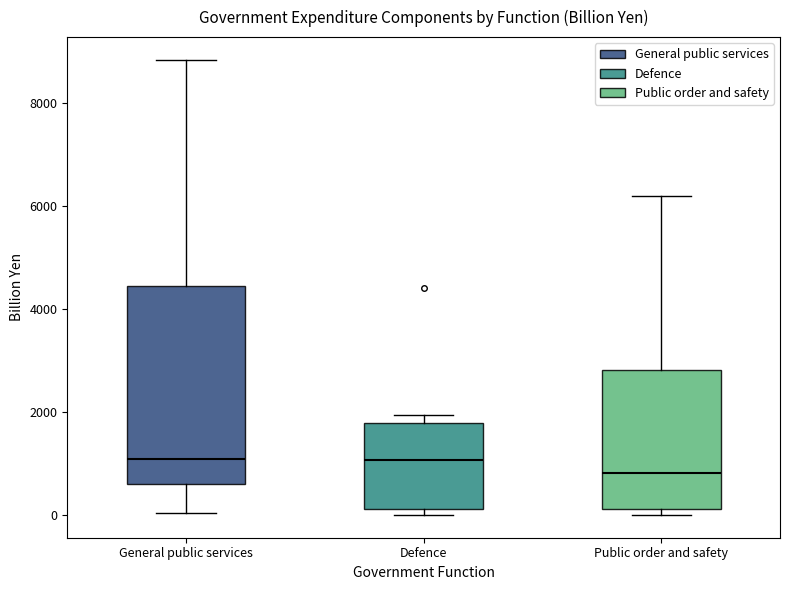

Where is the upper edge of the box for General public services on the y-axis? The values are not printed on the chart, so give them approximately, as read against the axis.

4400